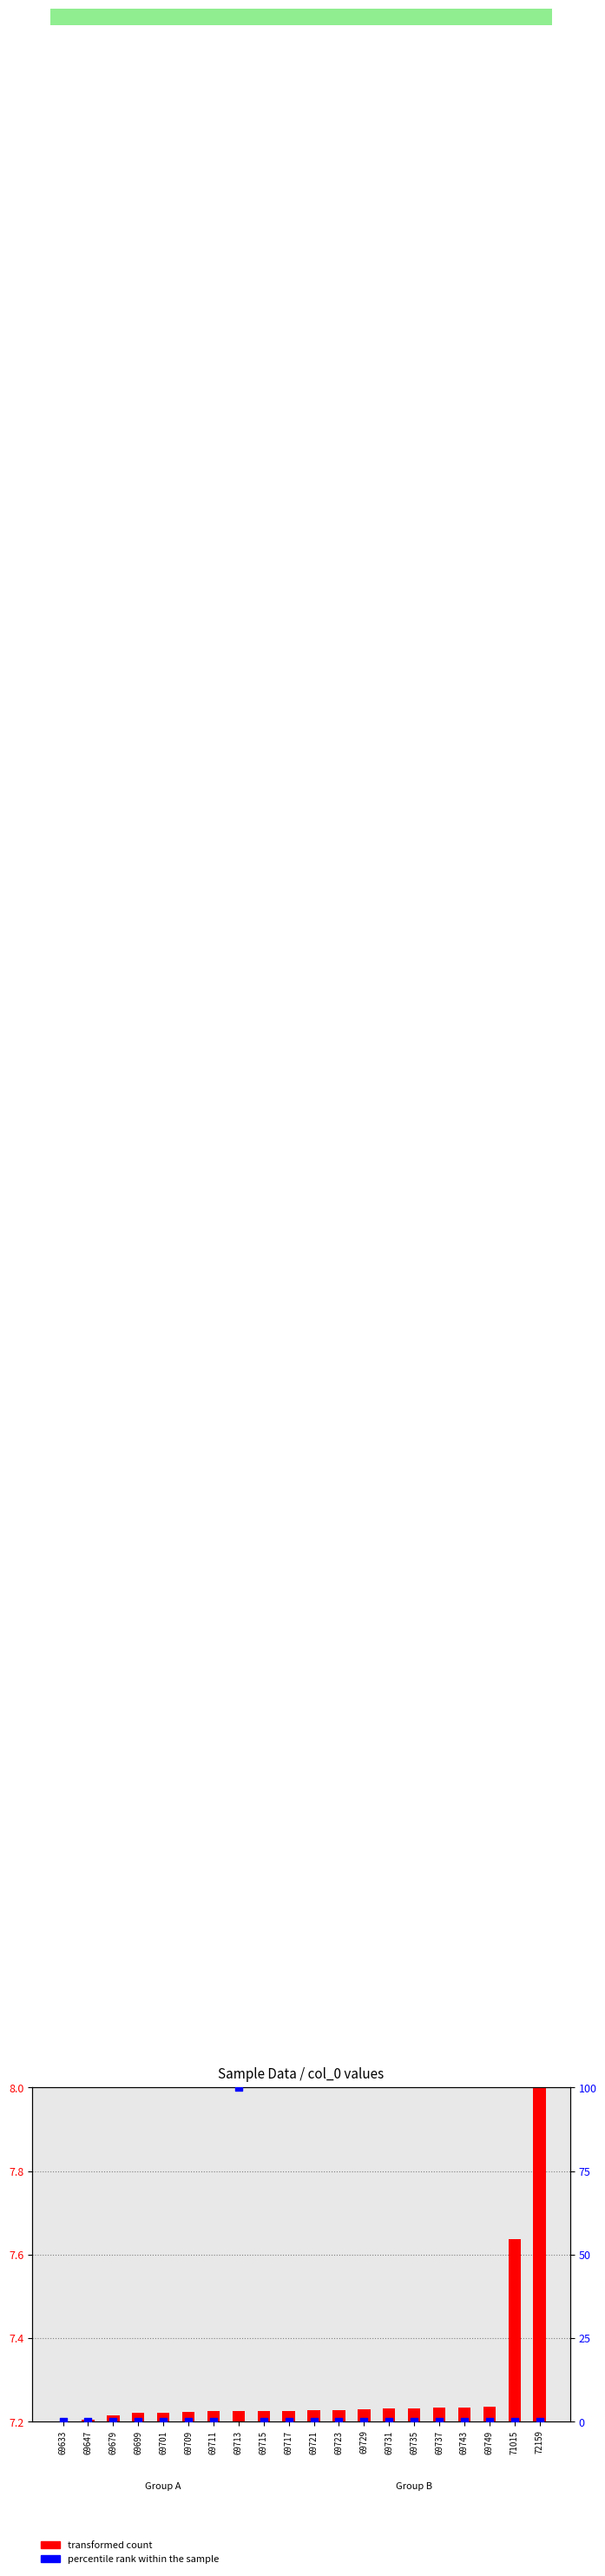

What are all the series names shown in the legend?

transformed count, percentile rank within the sample